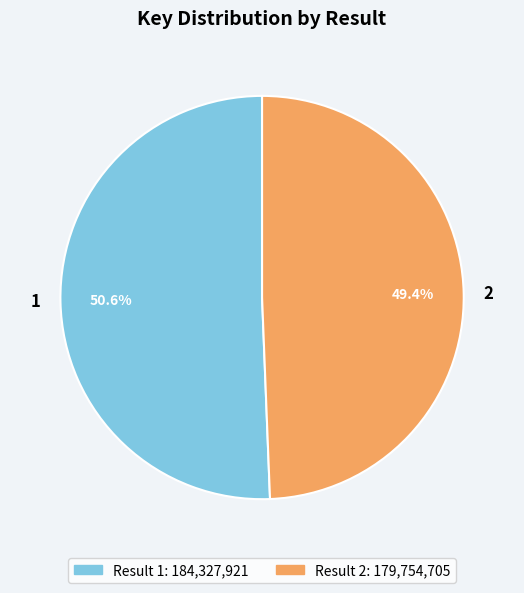

To the nearest percent, what is the difference between the 1 and 2 slice percentages?

1%